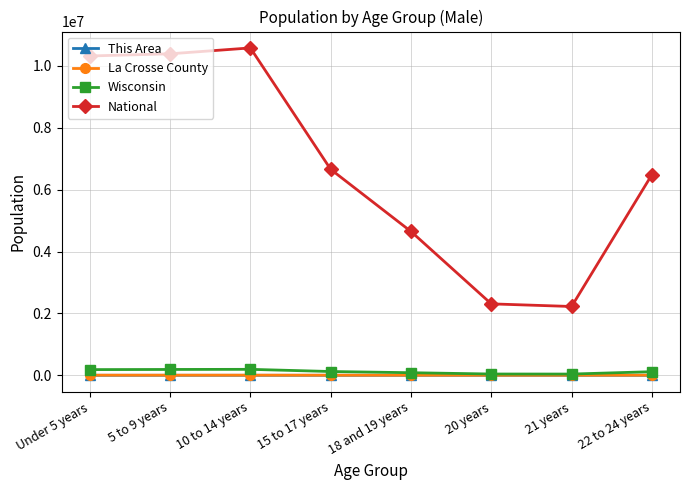

Does the chart display data point markers on the line(s)?

Yes